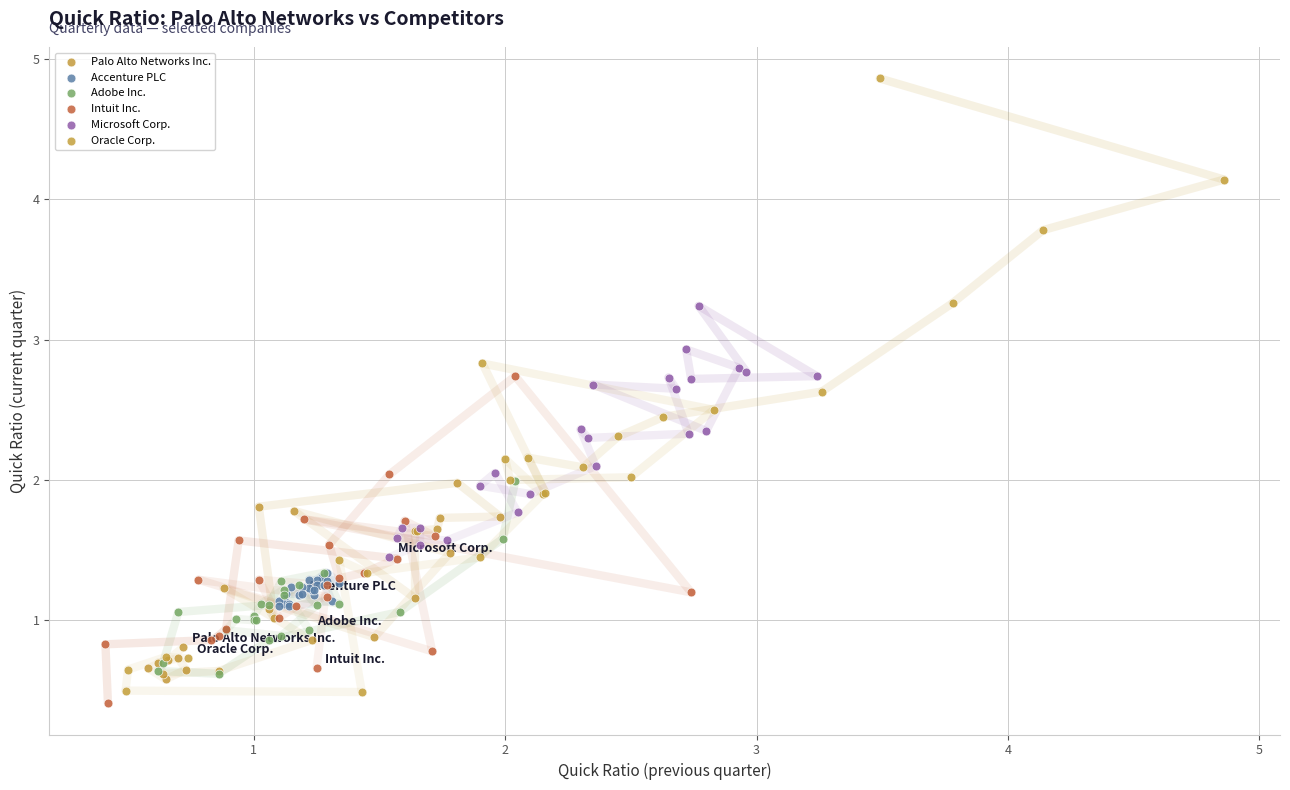

Which series contains the highest Y value?

Oracle Corp.